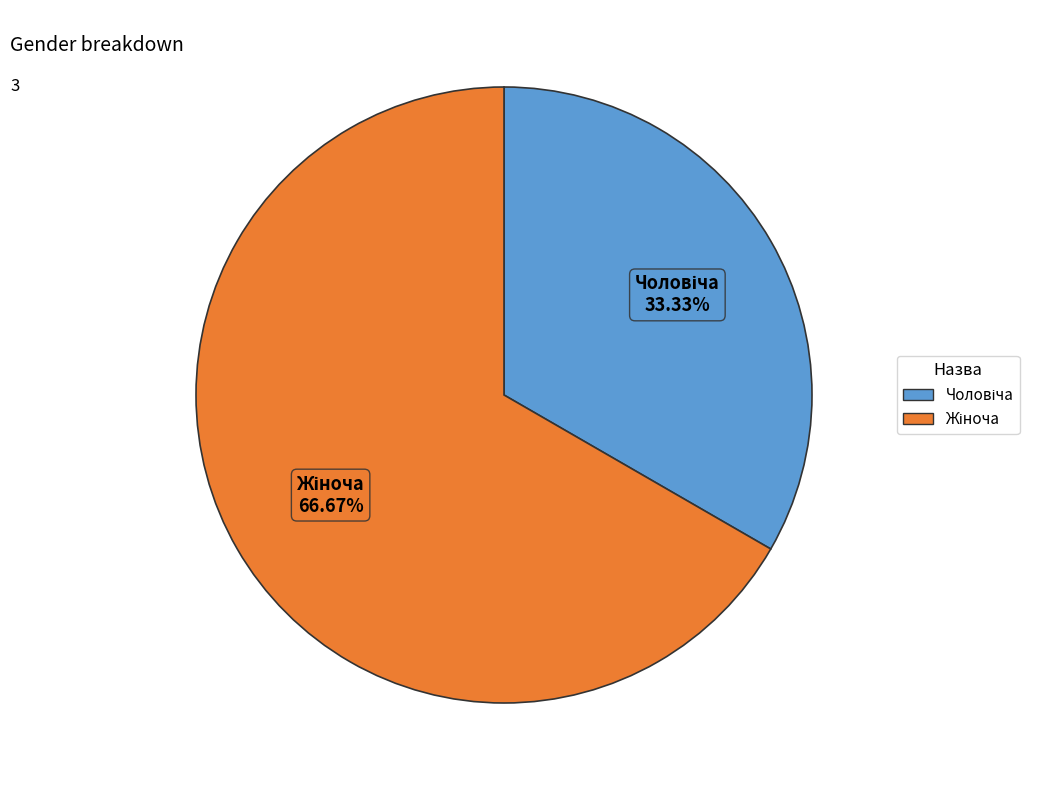

Is there a majority slice in this chart?

Yes